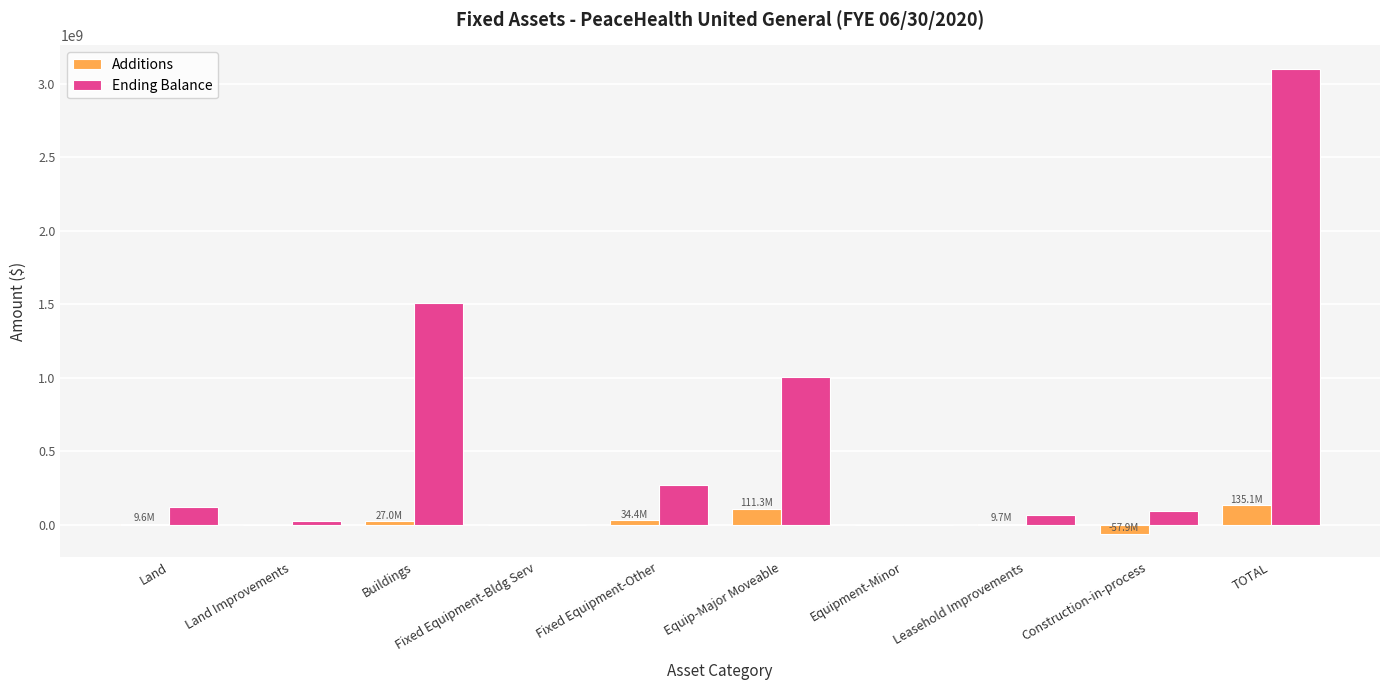

Is it true that Ending Balance equals 1003712258 at Equip-Major Moveable?

True